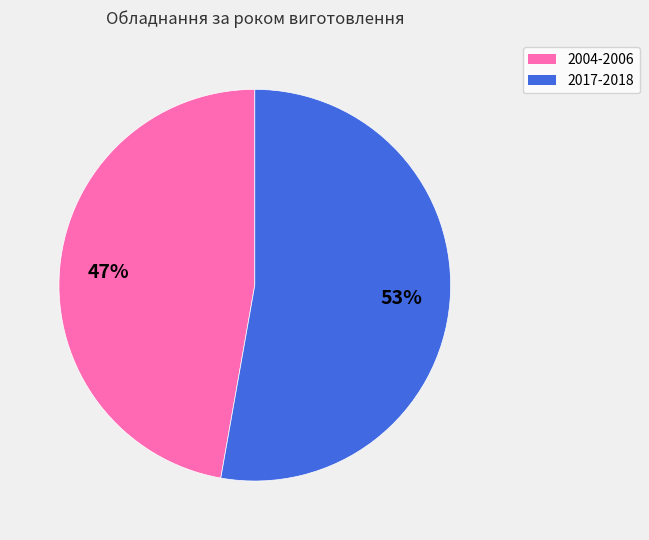

Which slice represents more than half of the pie?

2017-2018